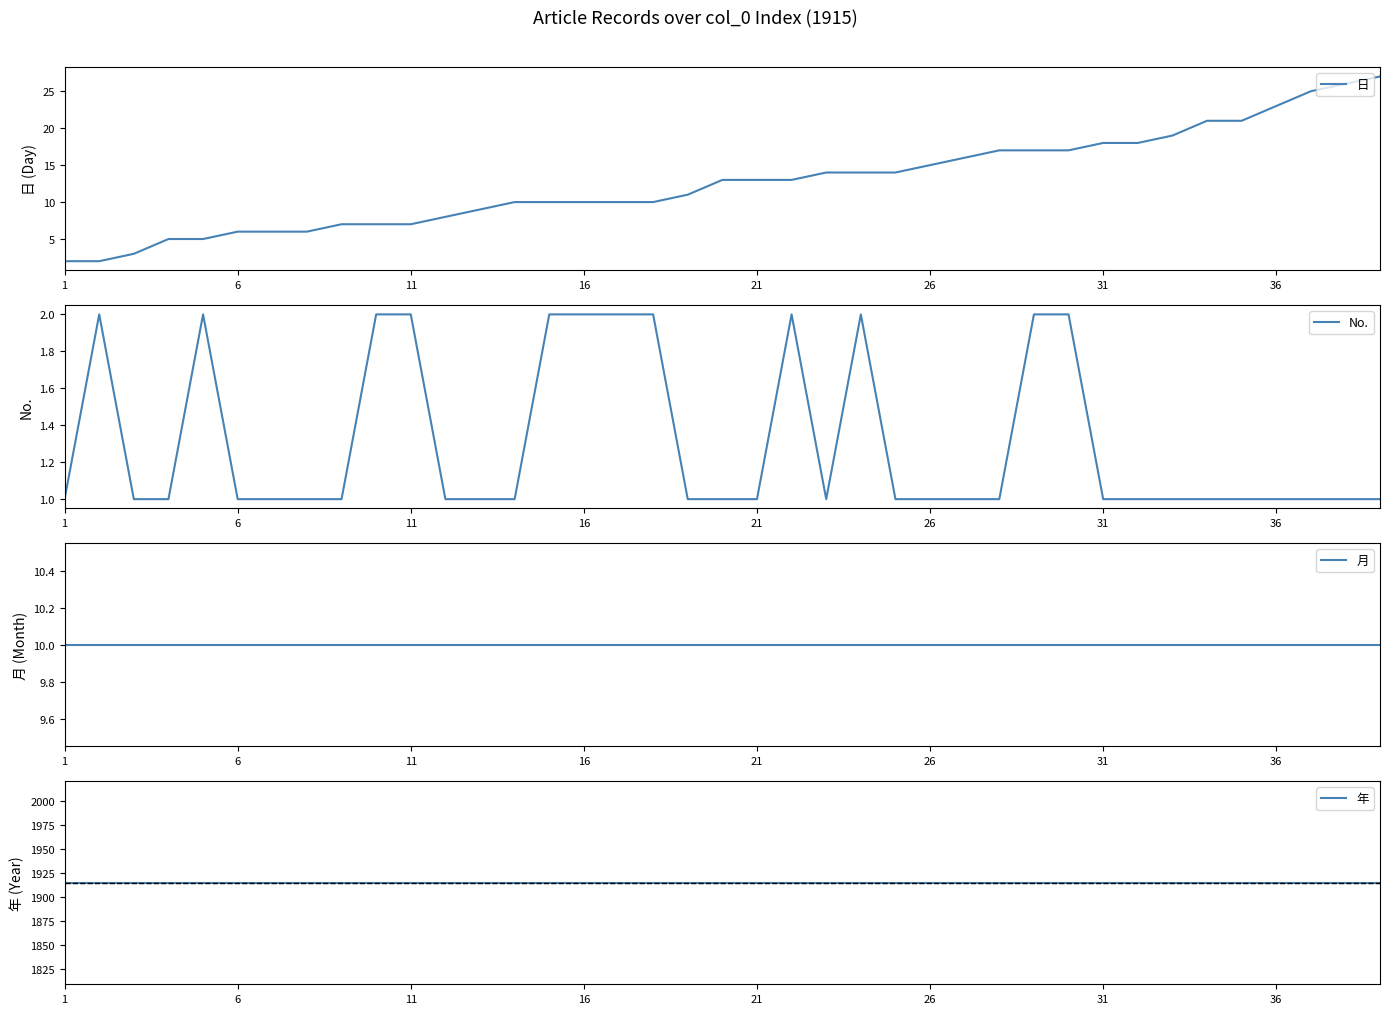

What are all the series names shown in the legend?

日, No., 月, 年